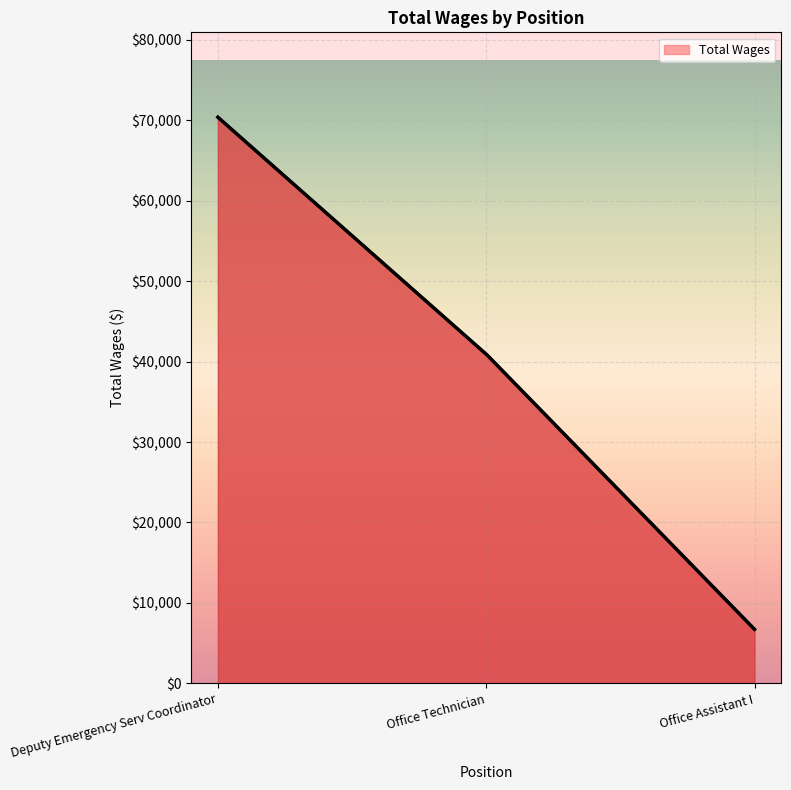

What is the smallest value displayed?

6717.0